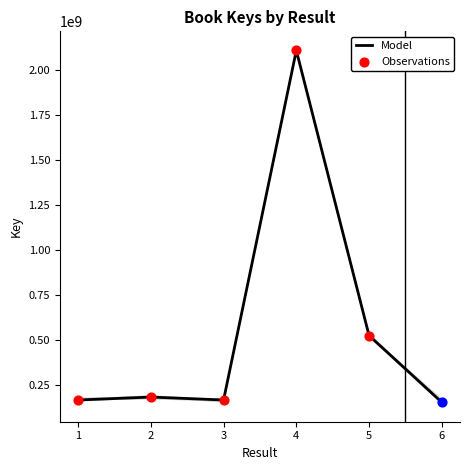

What is the change in value from 4 to 5?

-1581774994